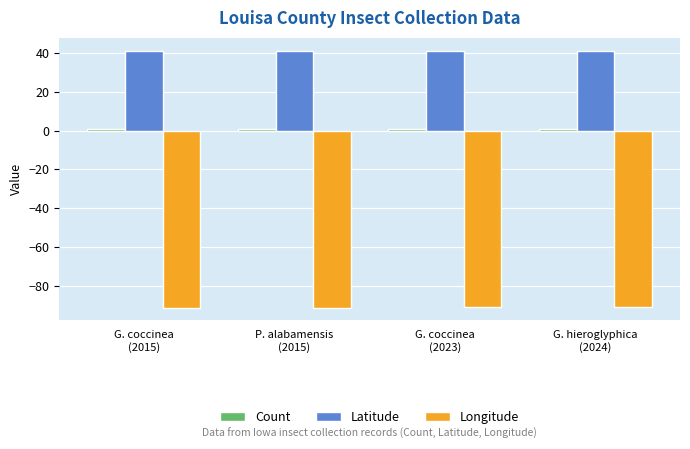

Read the Longitude value at G. hieroglyphica
(2024).

-91.1